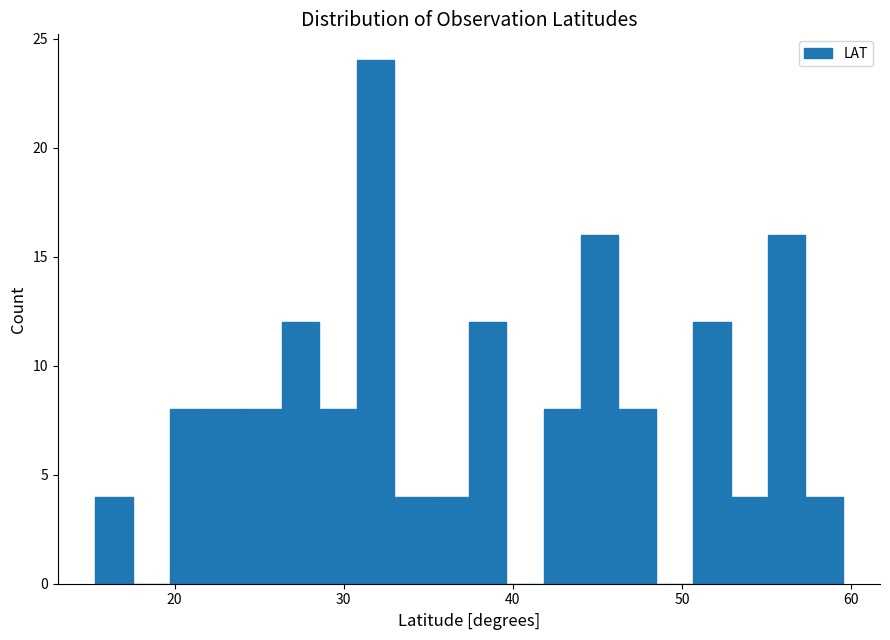

Around what value on the x-axis is the tallest bar? Give the approximate position of its centre, as read against the axis.

32